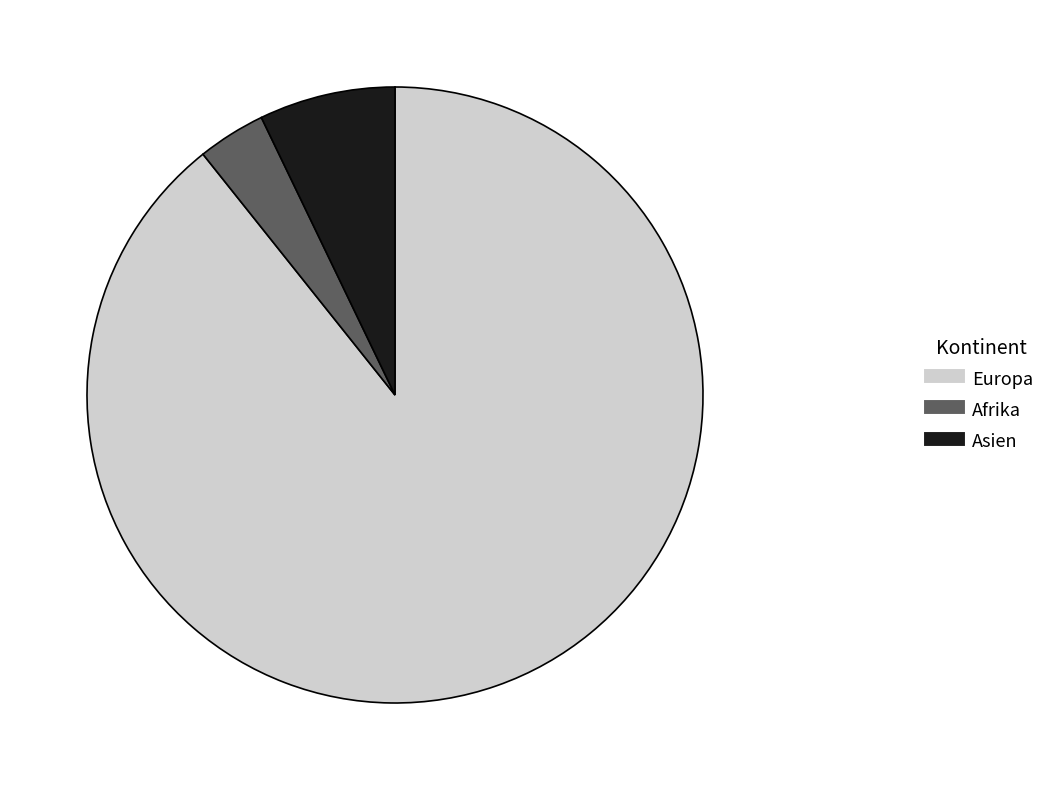

Between Asien and Afrika, which is larger?

Asien